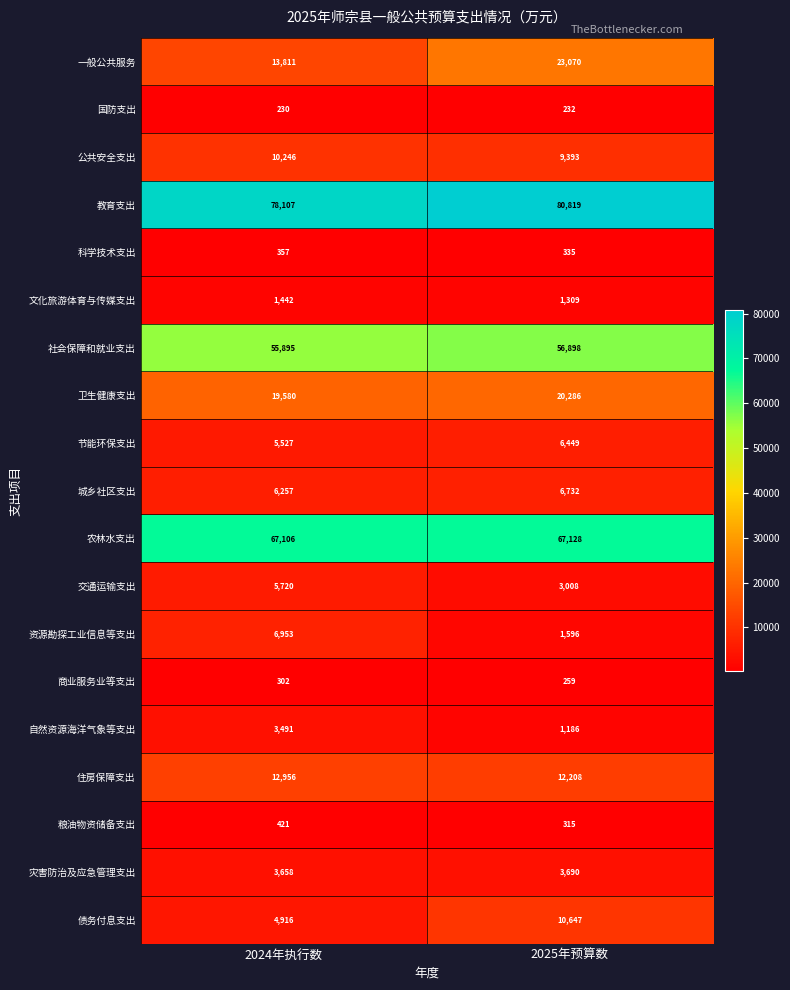

At which label does 一般公共服务 reach its peak?

2025年预算数